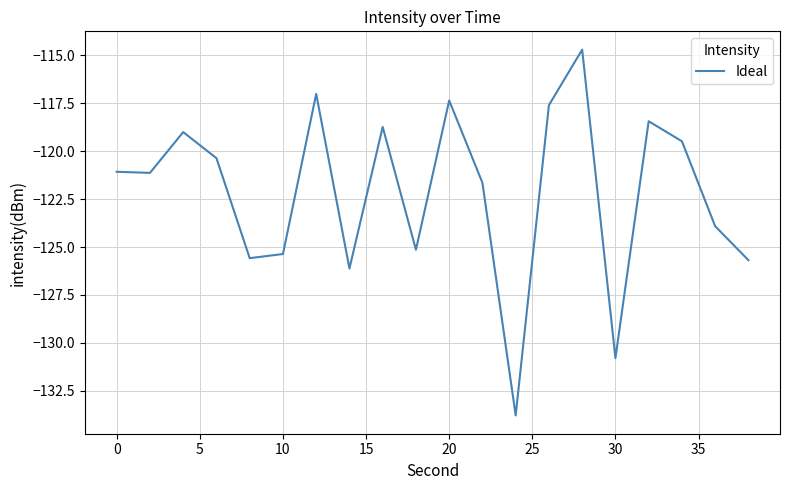

Count the number of data series in this chart.

1